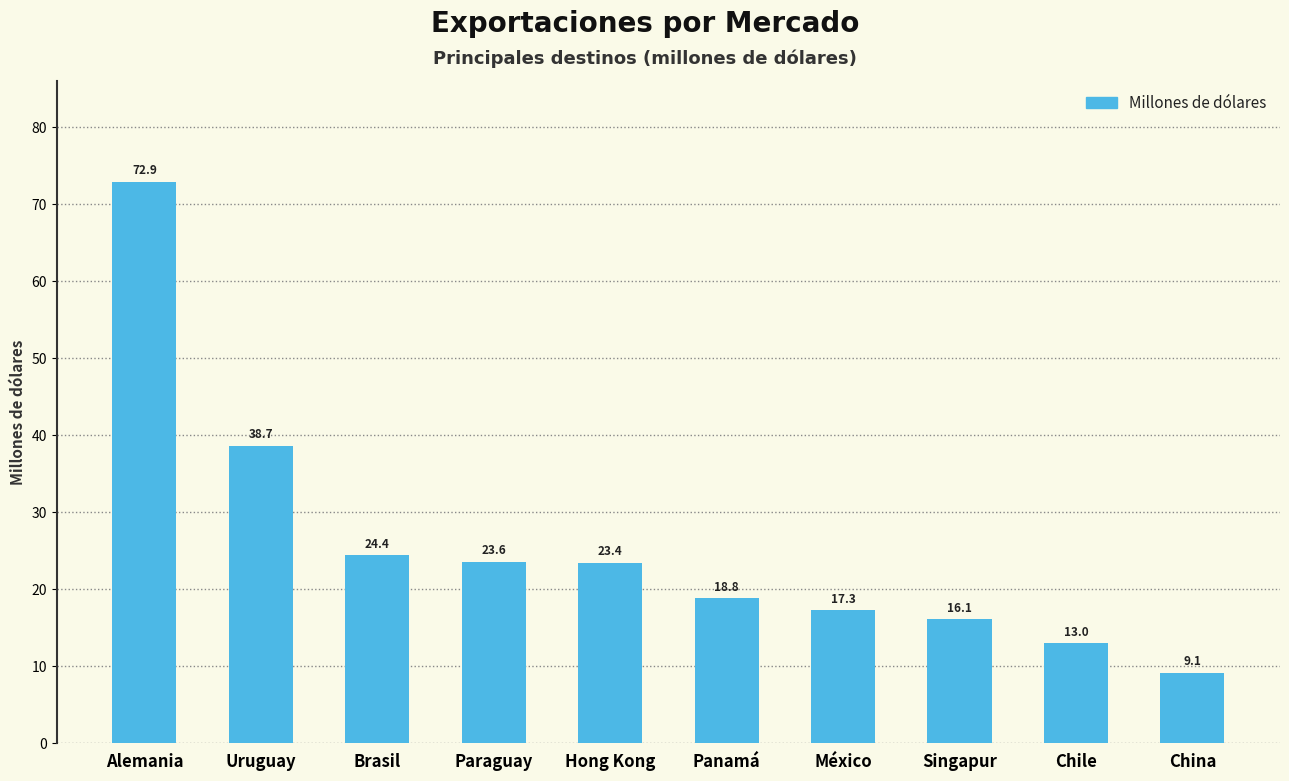

Which label corresponds to the largest value in the chart?

Alemania